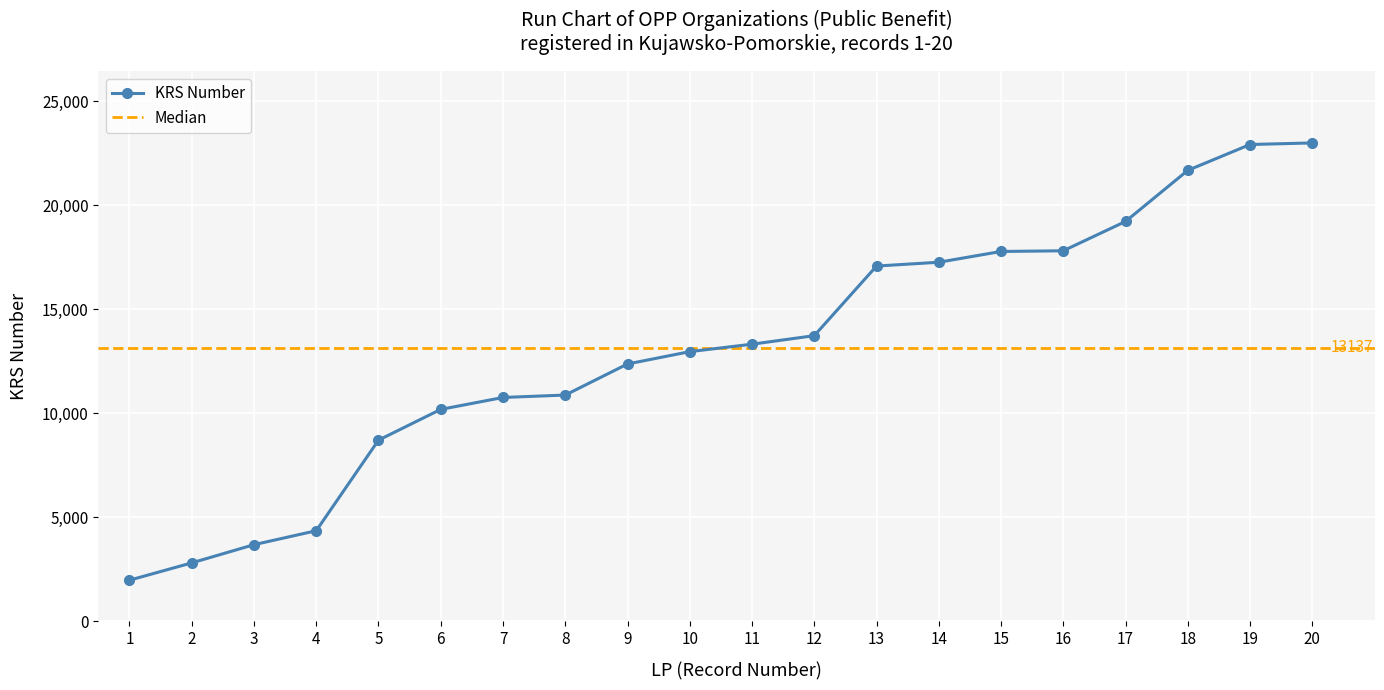

At which label is the value closest to 12481?

9